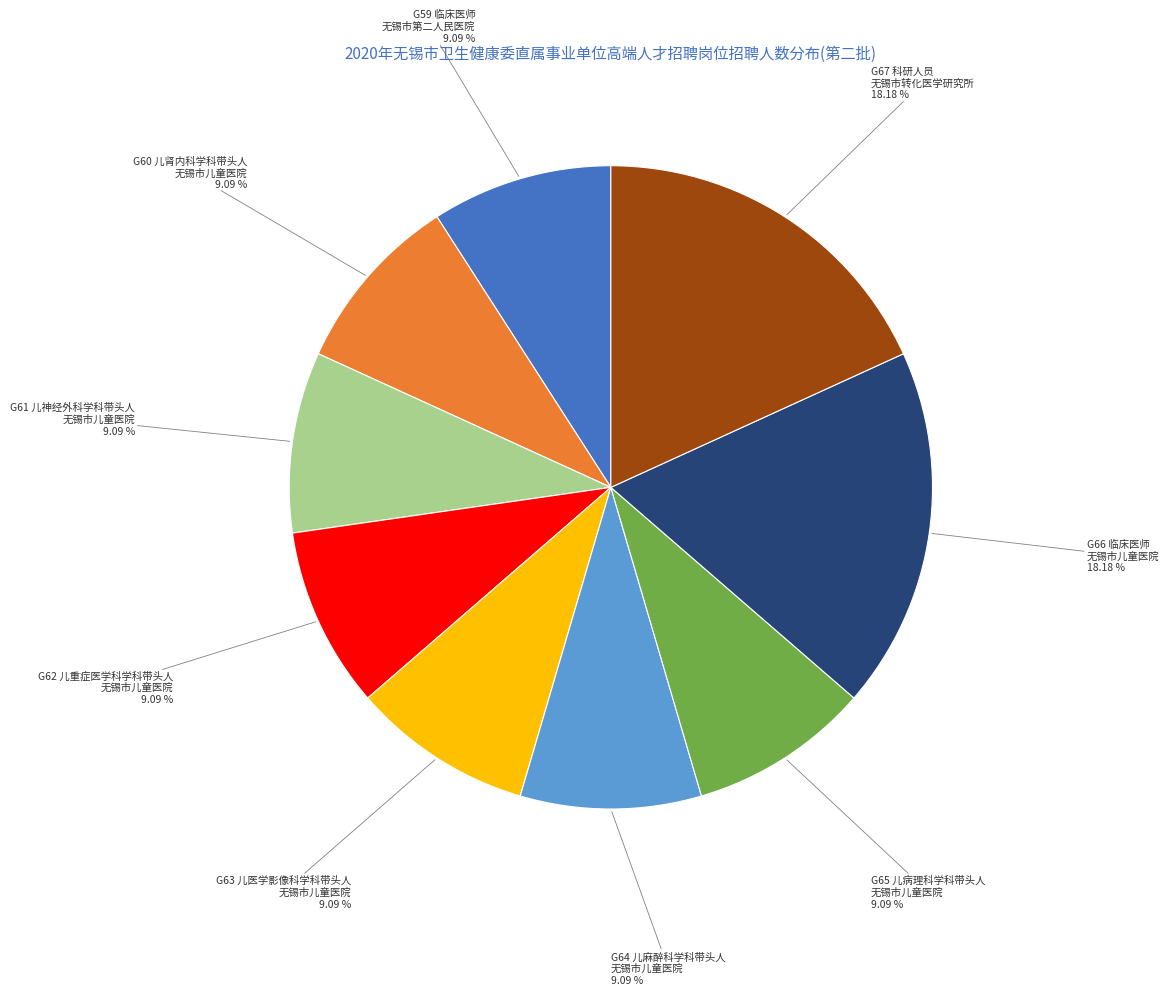

Is there any slice that represents more than half of the pie?

No